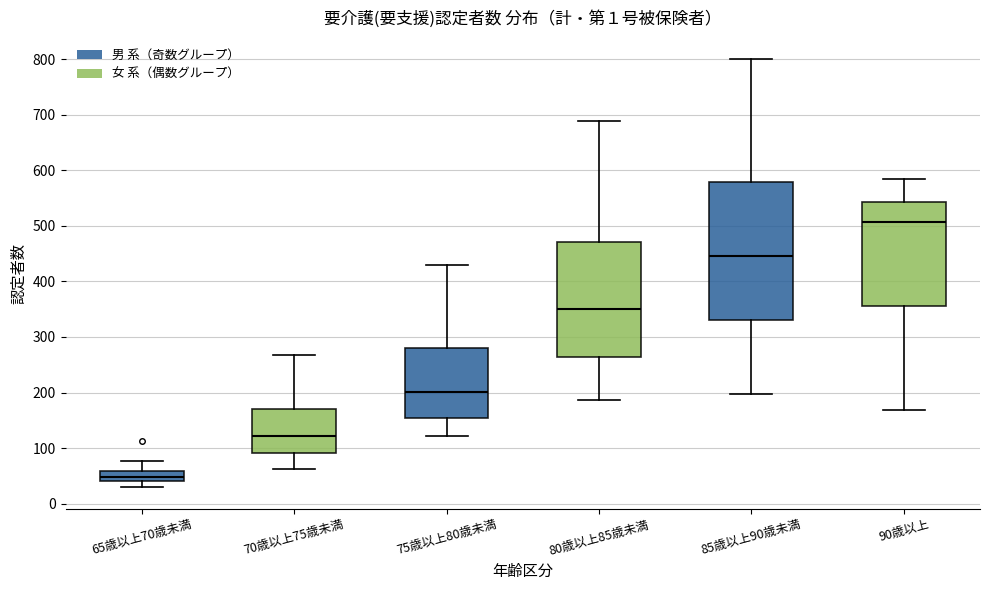

Which box's median line is the highest?

90歳以上